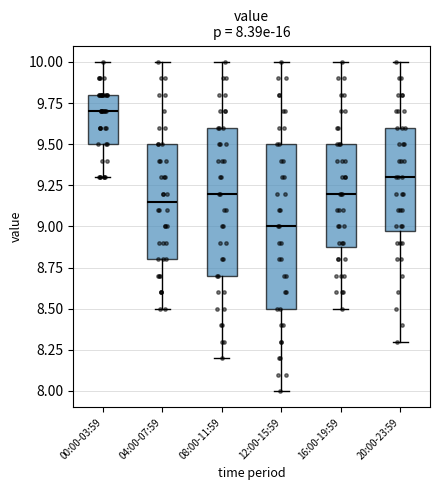

Which box's median line is the lowest?

12:00-15:59